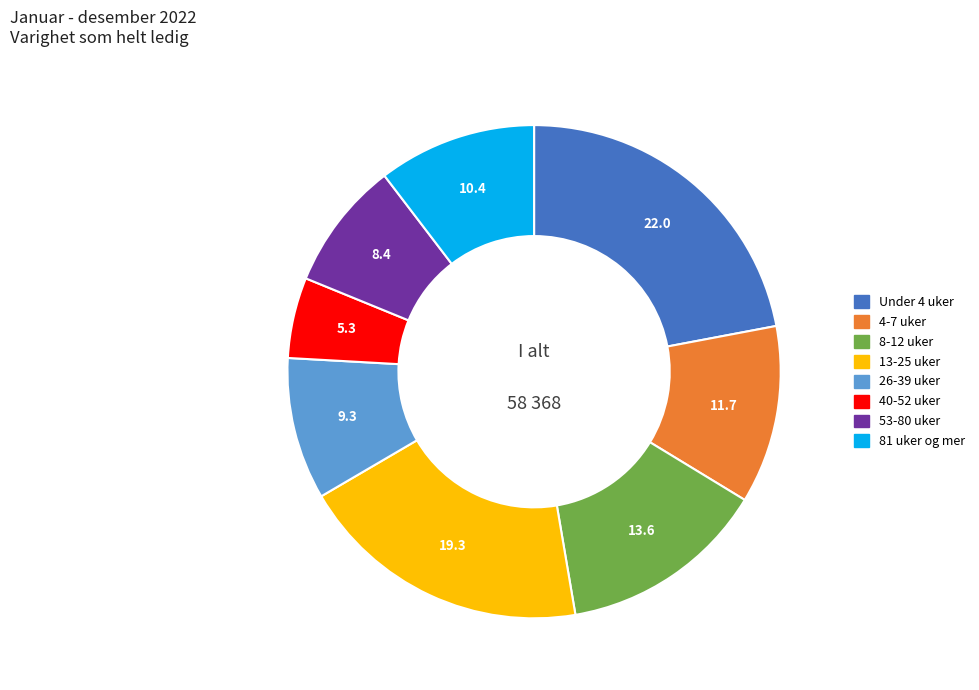

Is the sum of 53-80 uker and 81 uker og mer greater than half?

No